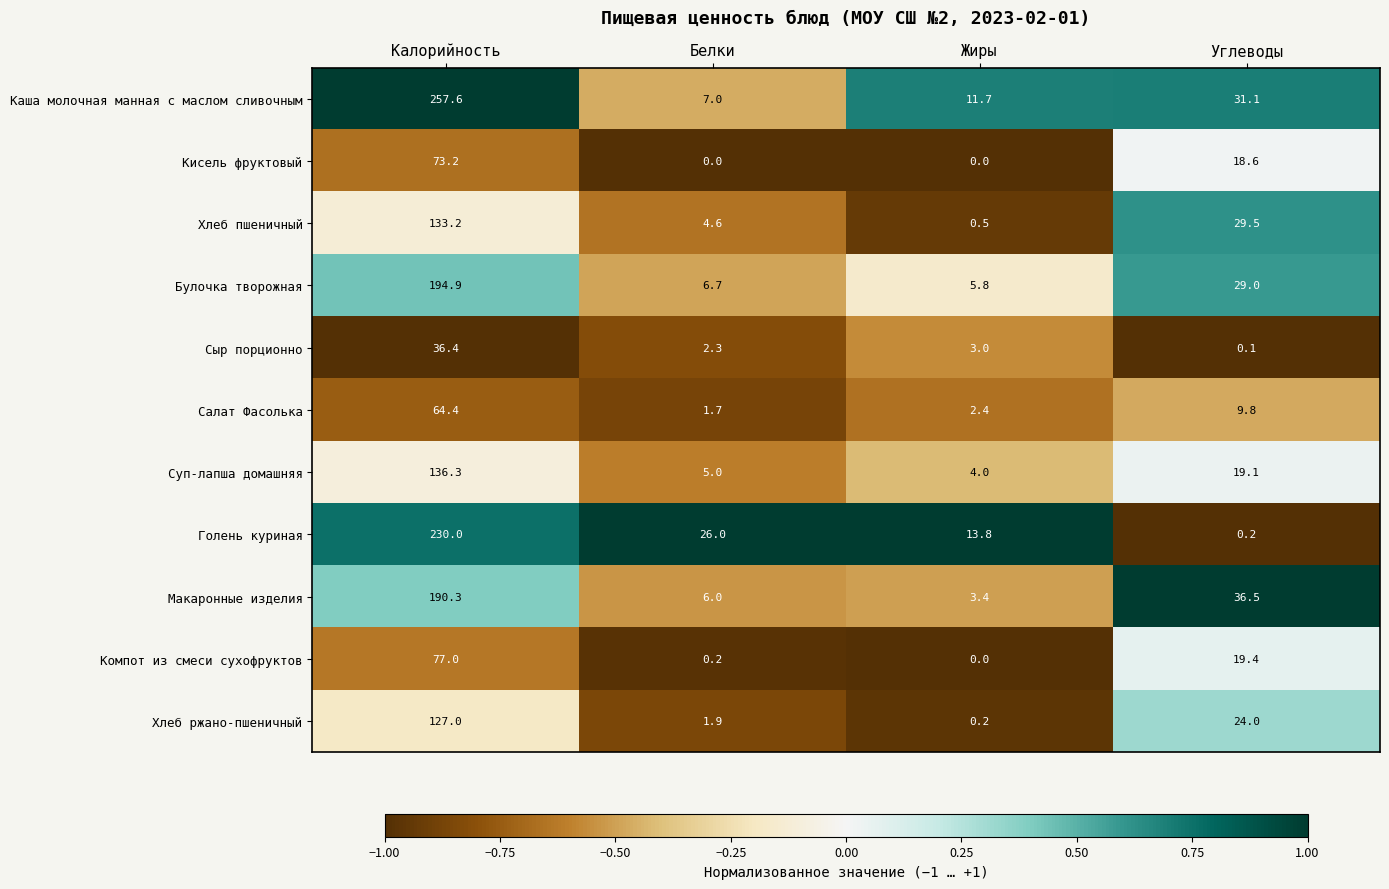

Count the number of data series in this chart.

11